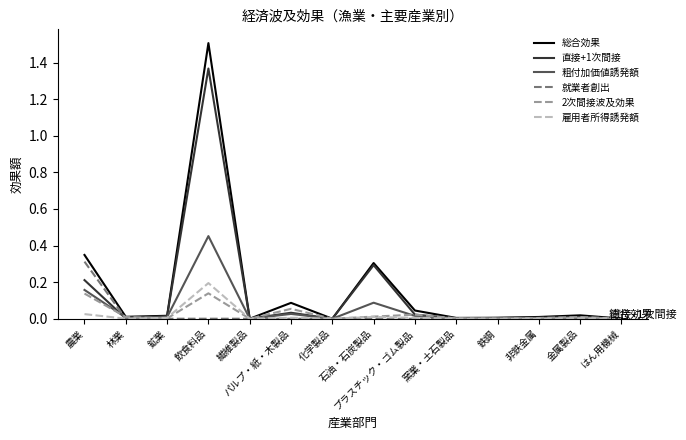

Is it true that 2次間接波及効果 equals 0.1 at 飲食料品?

True